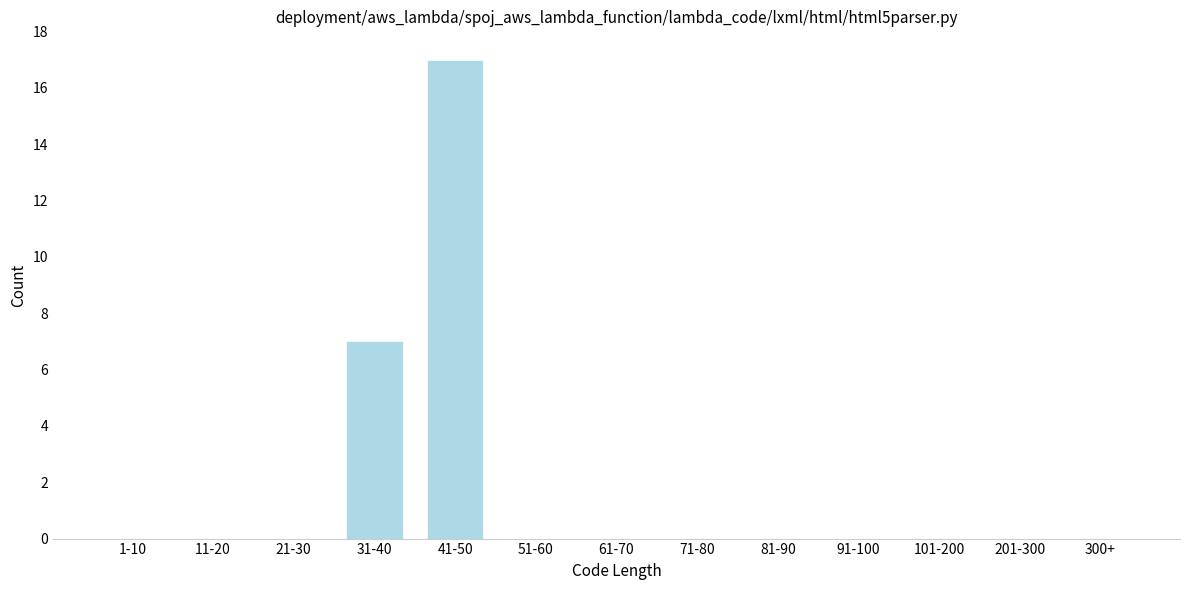

Reading left to right, extract all data points from this chart.

1-10=0	11-20=0	21-30=0	31-40=7	41-50=17	51-60=0	61-70=0	71-80=0	81-90=0	91-100=0	101-200=0	201-300=0	300+=0